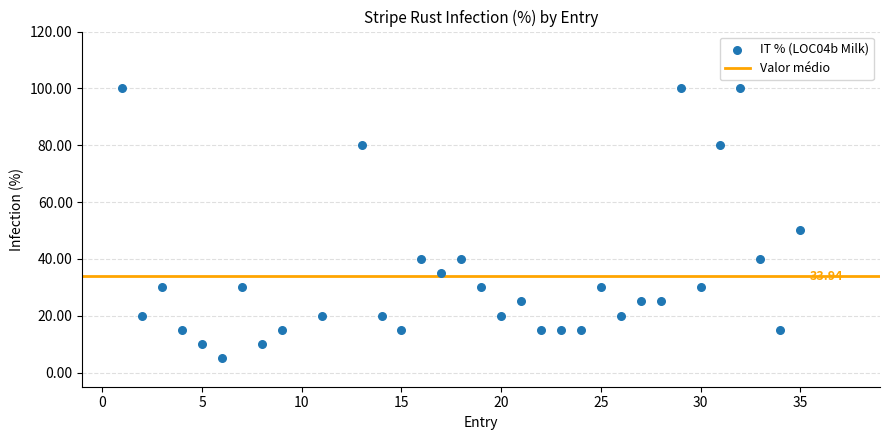

What is the range of Y values (max minus min)?

95